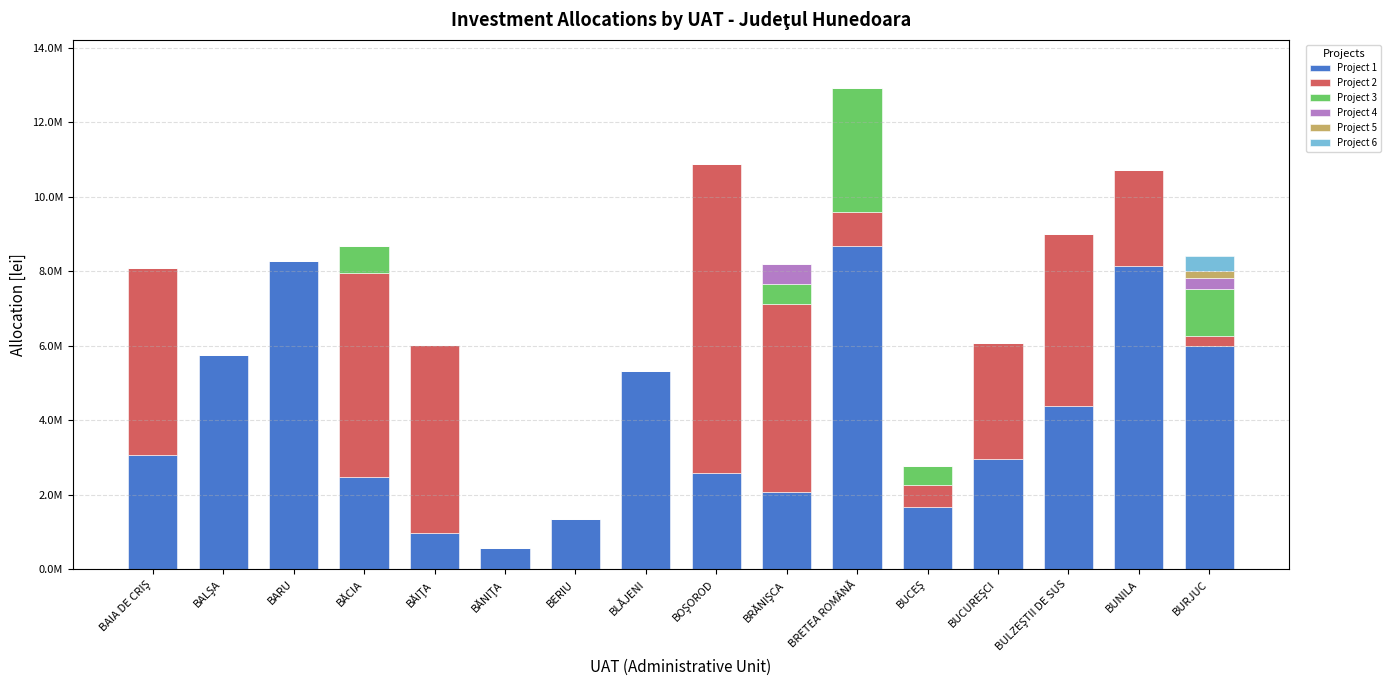

Does the chart contain stacked bars?

Yes